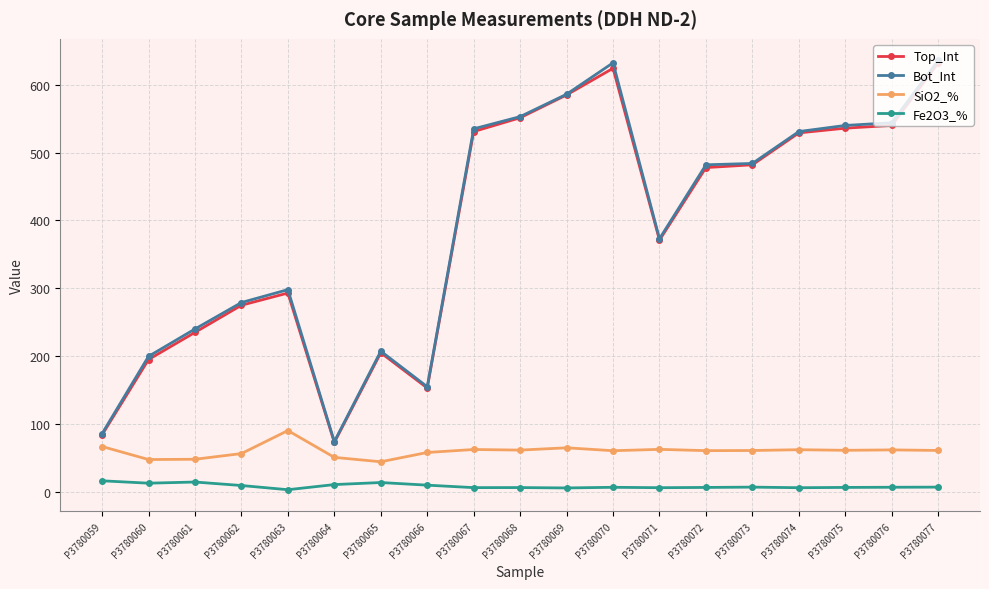

Is it true that Bot_Int equals 115.5 at P3780064?

False